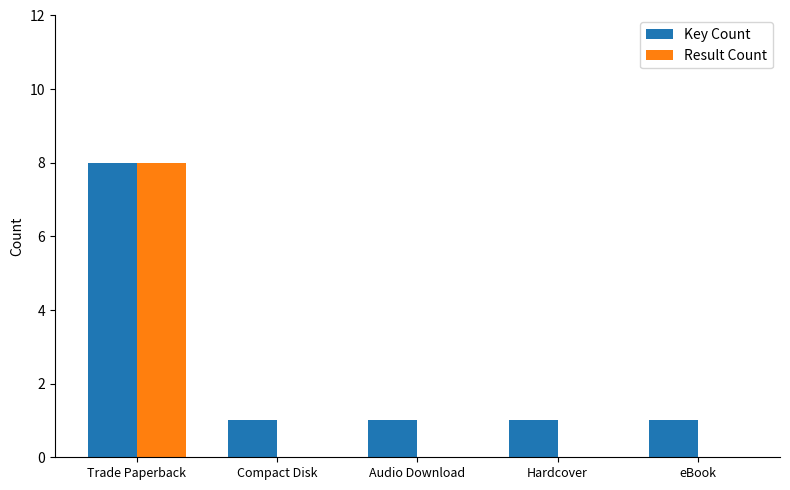

Is it true that Result Count equals 11 at Trade Paperback?

False